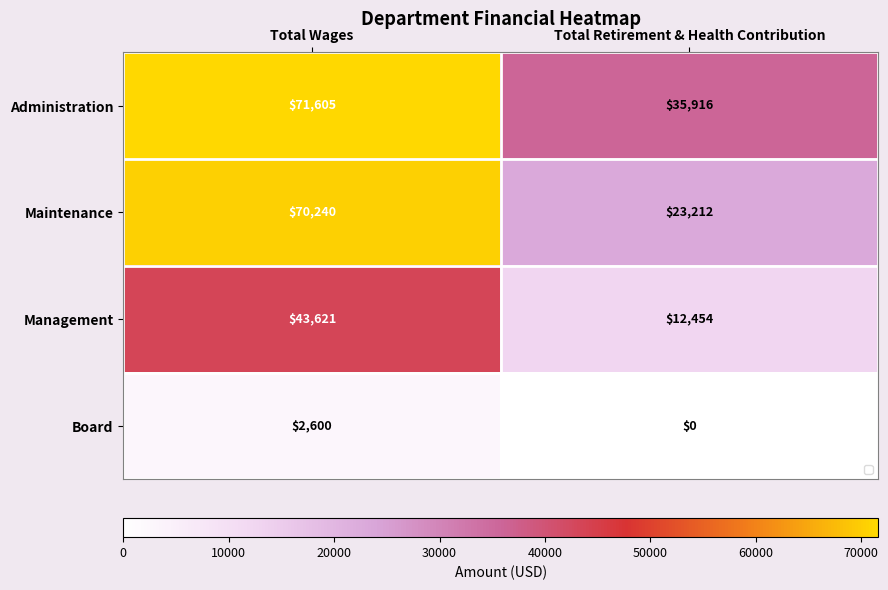

Which series has the largest range (max minus min)?

Maintenance